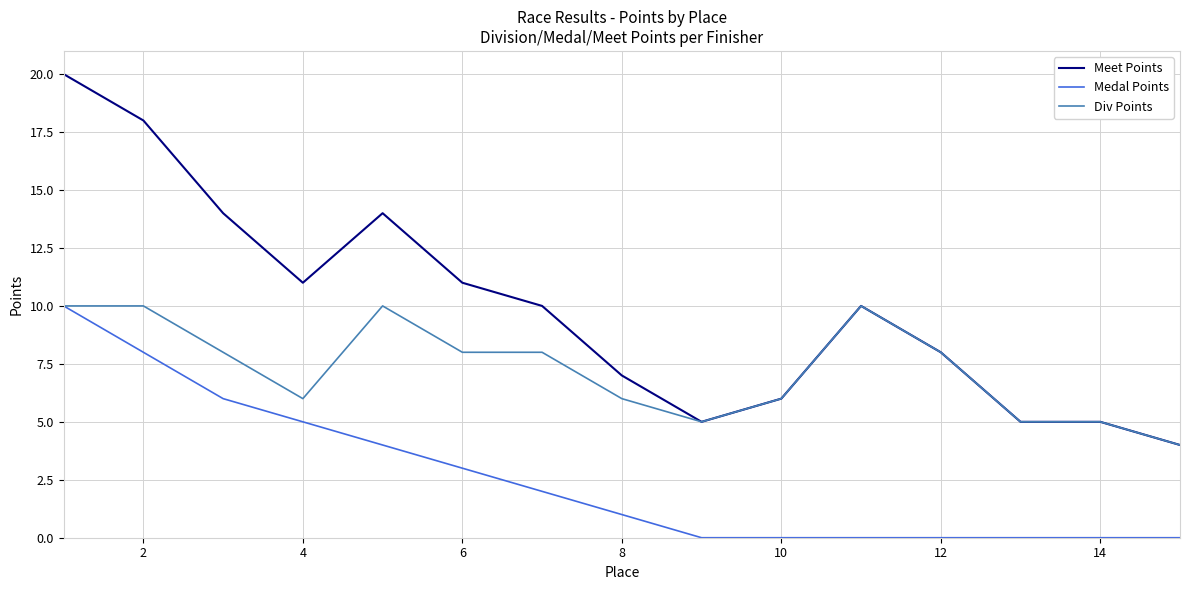

What is the lowest value of the Div Points series?

4